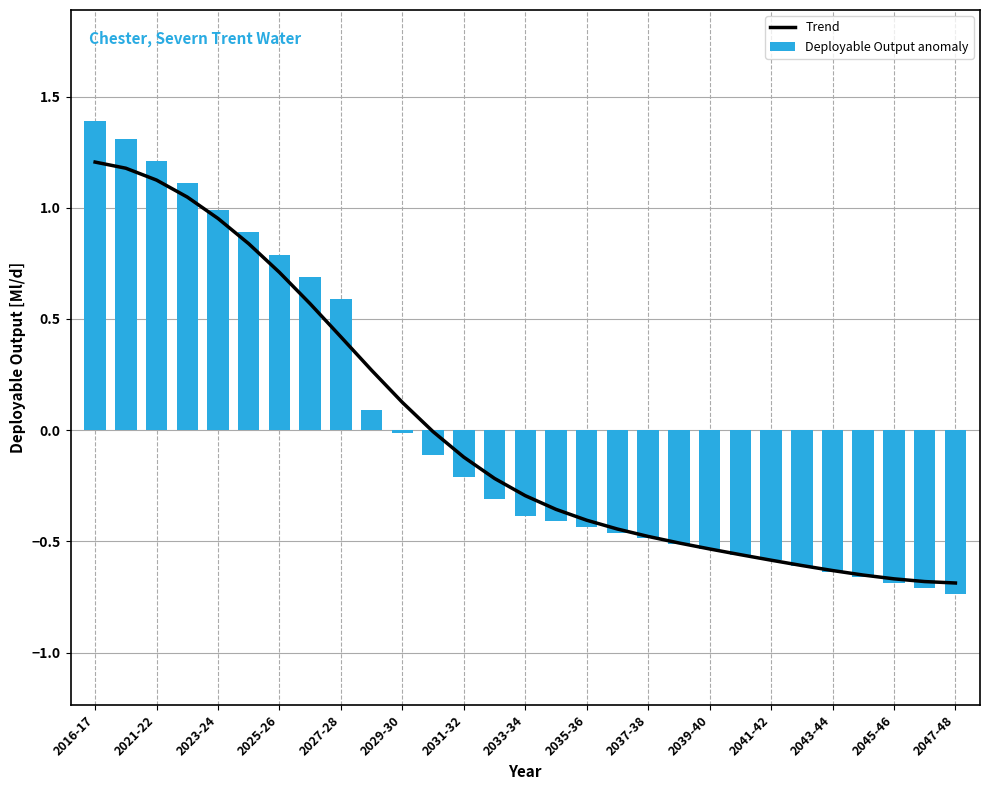

The Deployable Output anomaly series shows -0.2 at 2031-32. True or false?

True